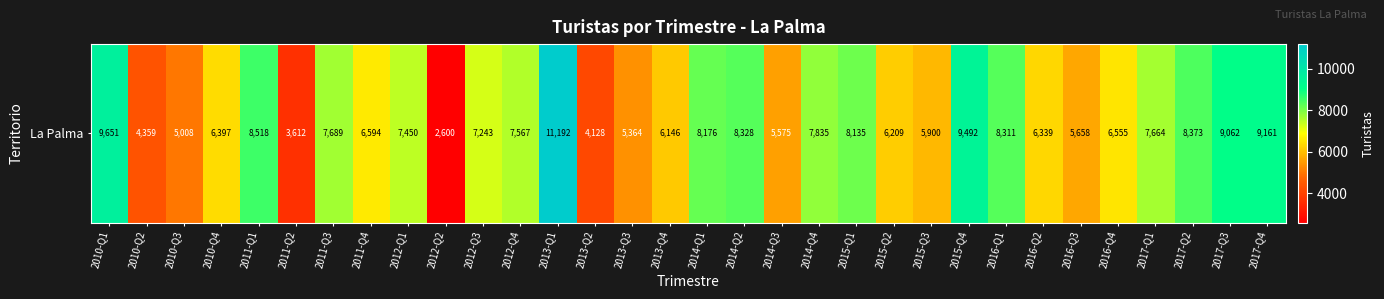

Reading left to right, what are all the values shown in this chart?

9651	4359	5008	6397	8518	3612	7689	6594	7450	2600	7243	7567	11192	4128	5364	6146	8176	8328	5575	7835	8135	6209	5900	9492	8311	6339	5658	6555	7664	8373	9062	9161